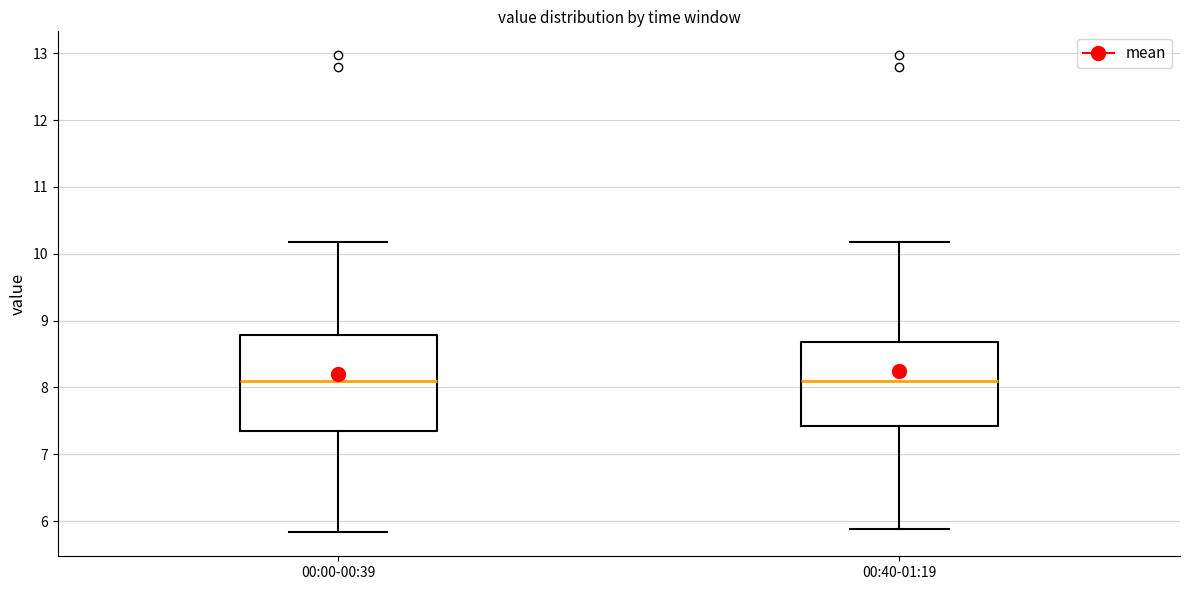

Which box is the tallest, from its lower edge to its upper edge?

00:00-00:39